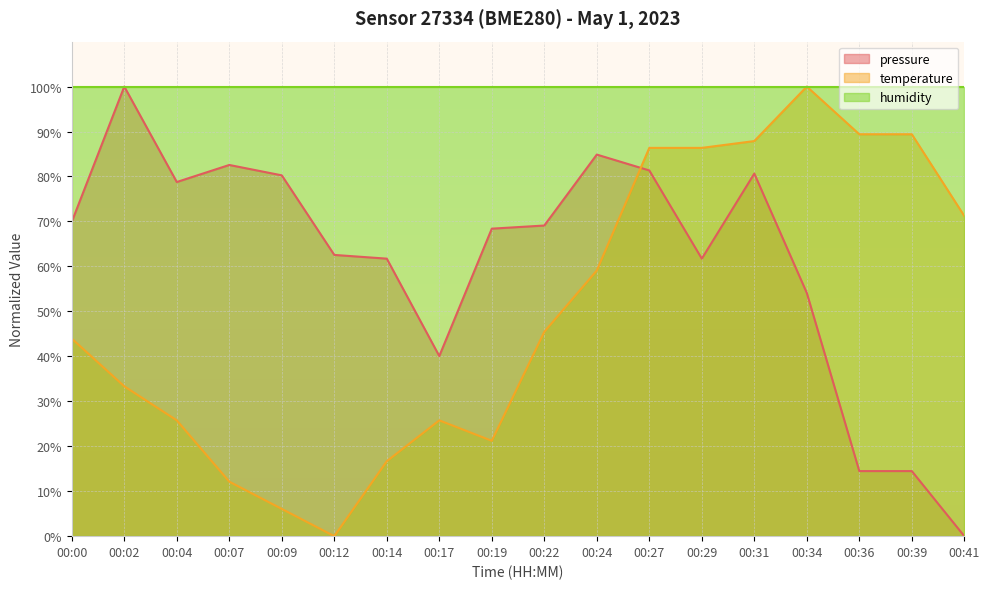

At which label is temperature closest to 50?

00:22